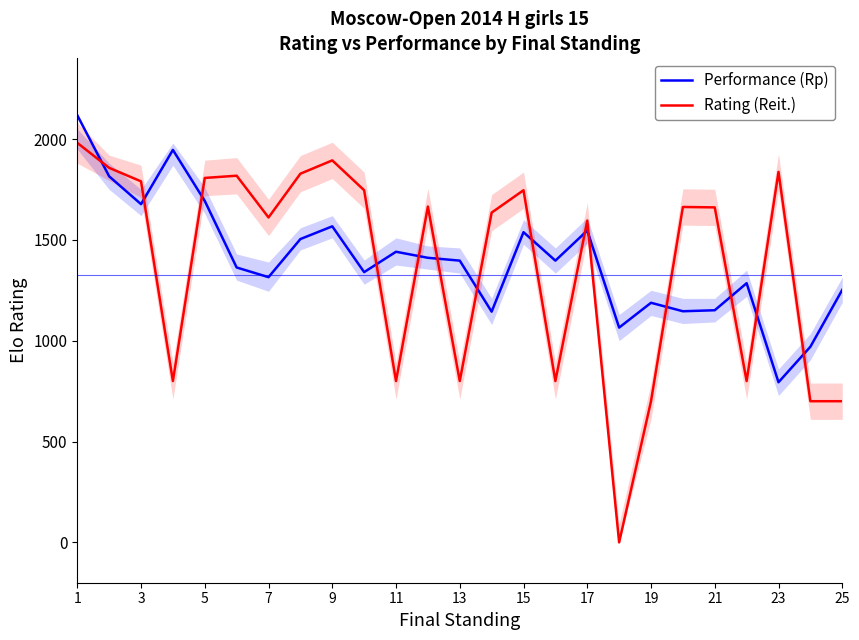

Which series changed the most between 17 and 23?

Performance (Rp)